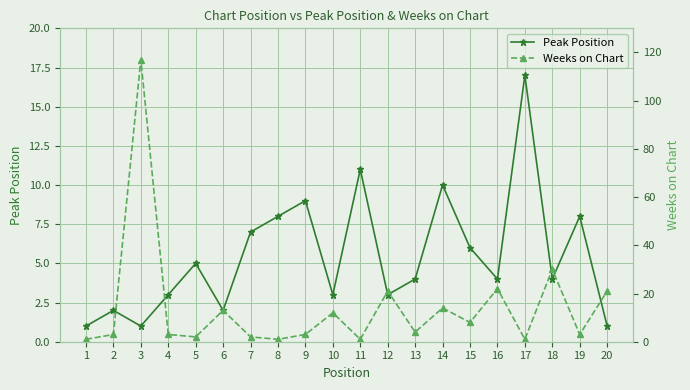

True or false: Peak Position has a value of 4 at 16.

True